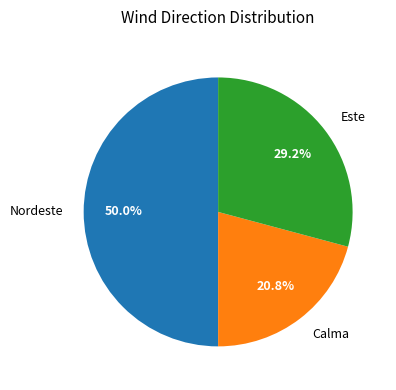

Count the number of slices in the pie.

3